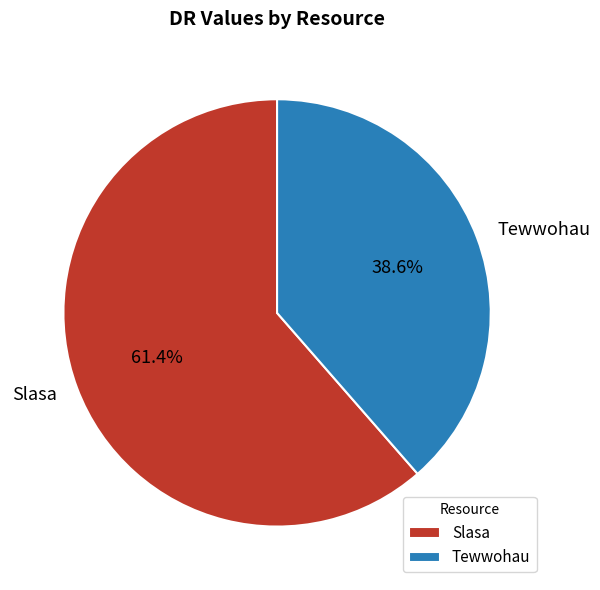

Count the number of slices in the pie.

2